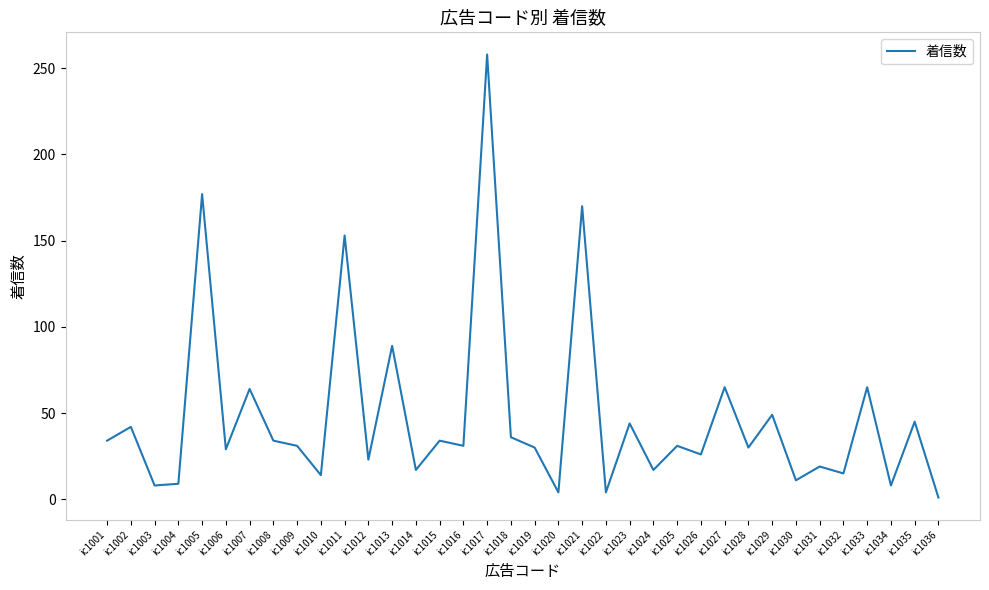

At which category does the chart reach its peak across all series?

ic1017